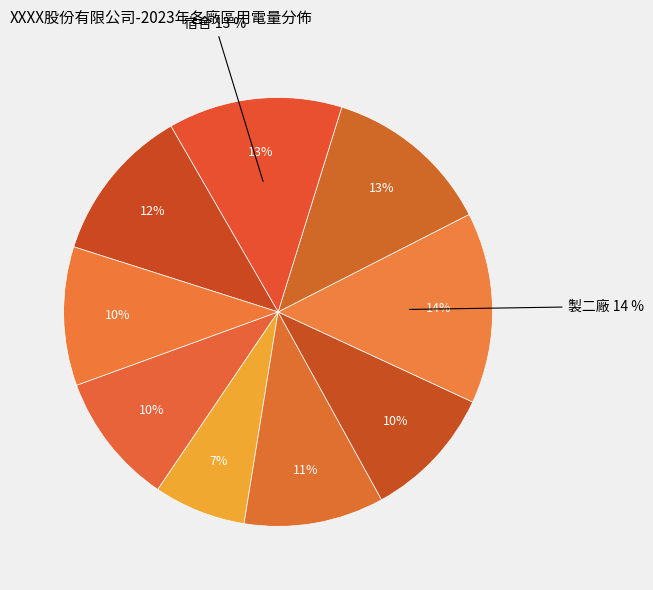

How many segments does this pie chart have?

9